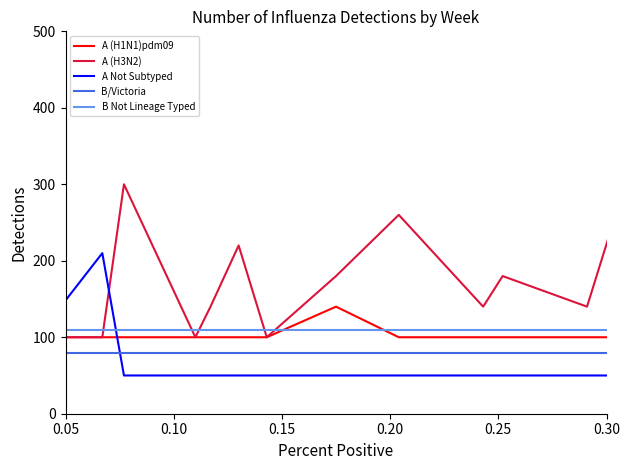

True or false: A Not Subtyped has a value of 50 at 0.10.

True